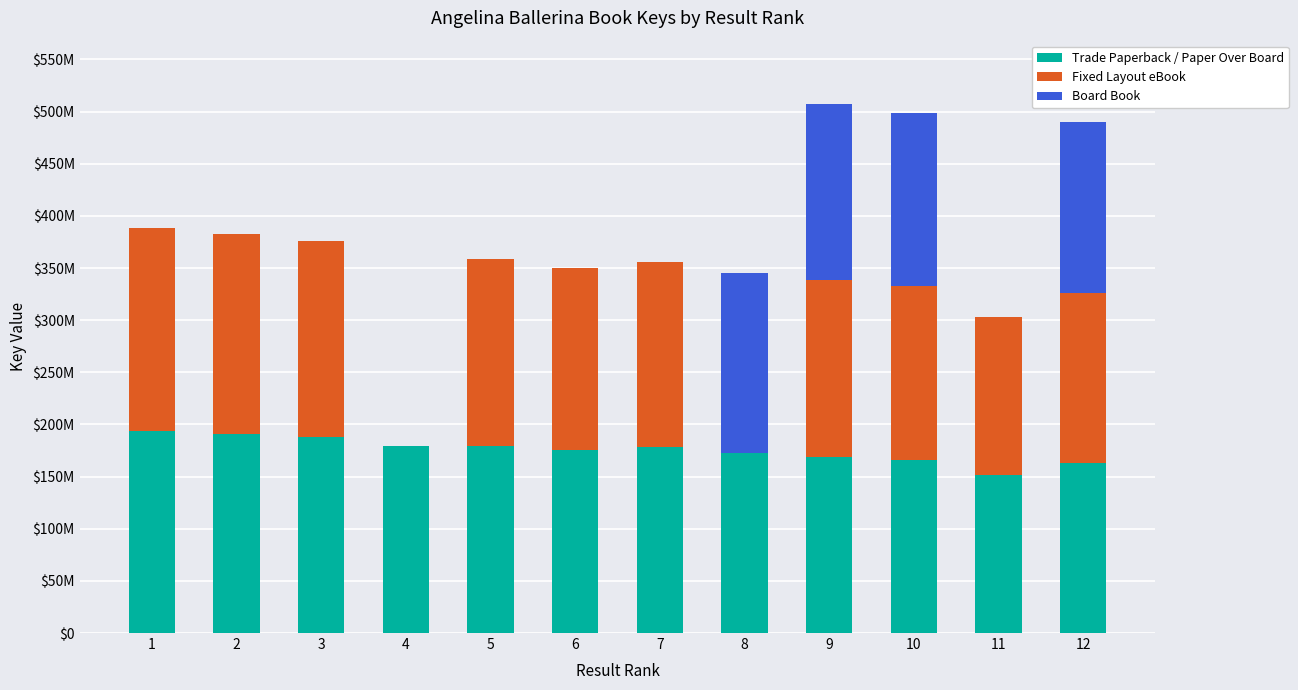

Are the bars grouped side by side (vs. stacked)?

No